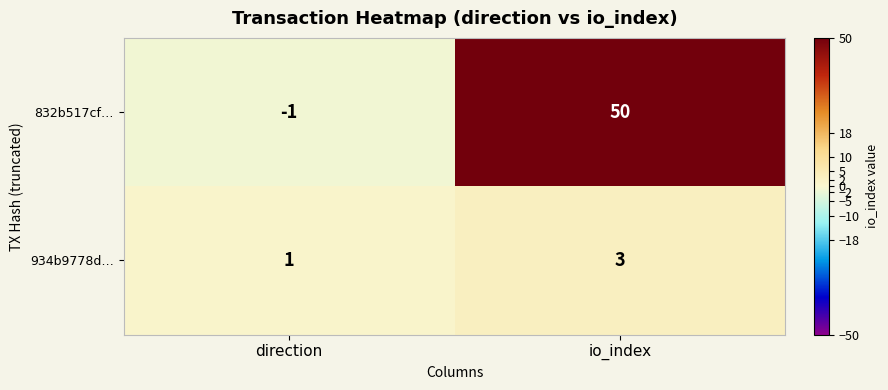

List the series in order of their peak value, highest first.

832b517cf…, 934b9778d…